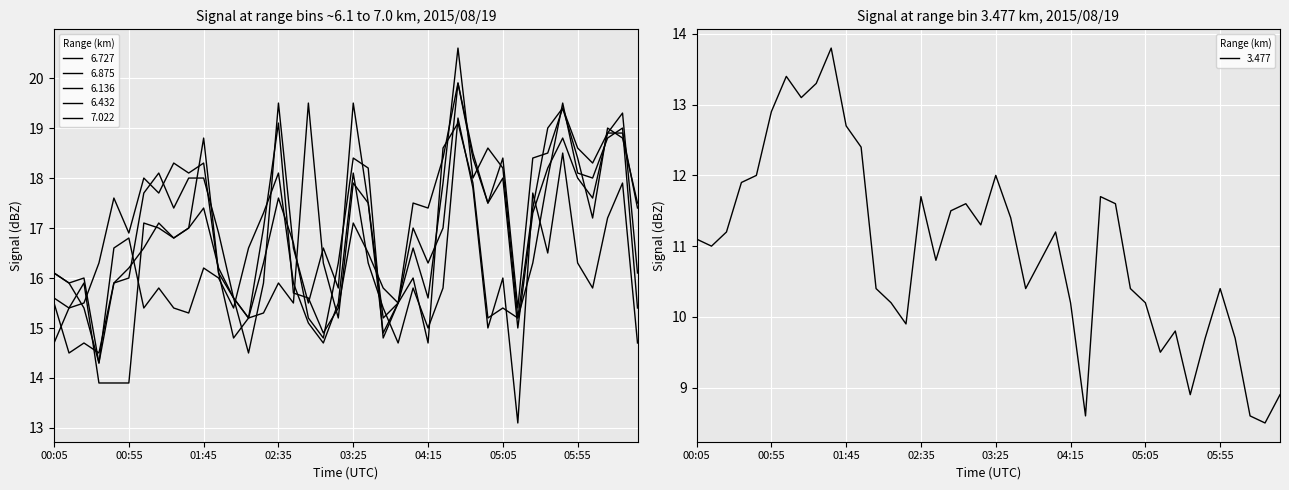

The 6.875 series shows 16.6 at 03:05. True or false?

True